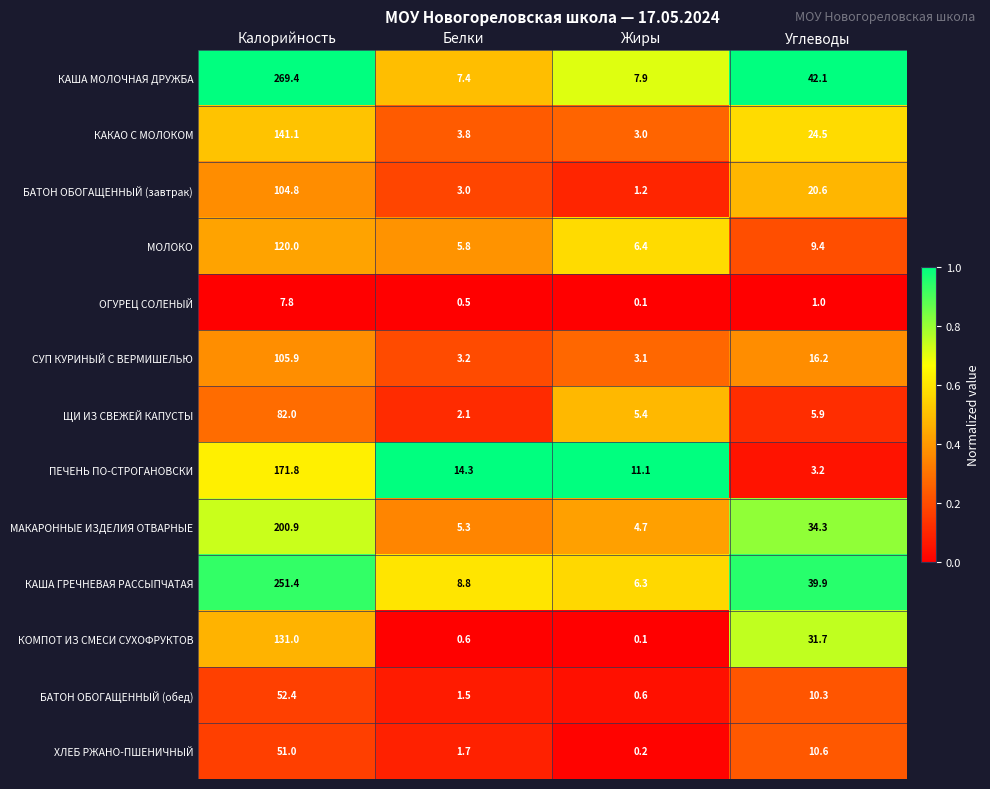

Which series has the widest spread of values?

КАША МОЛОЧНАЯ ДРУЖБА